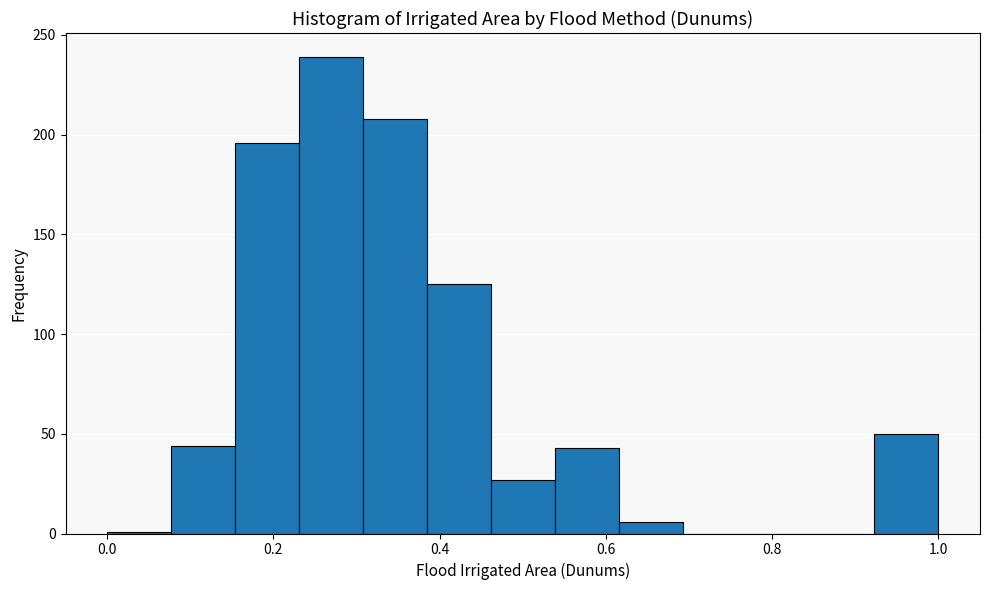

Read against the x-axis, roughly where is the centre of the tallest bar?

0.26